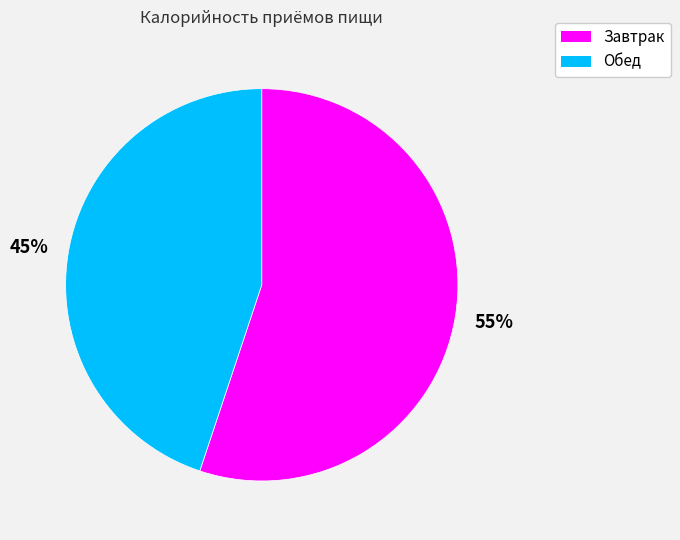

Which has a higher value, Завтрак or Обед?

Завтрак